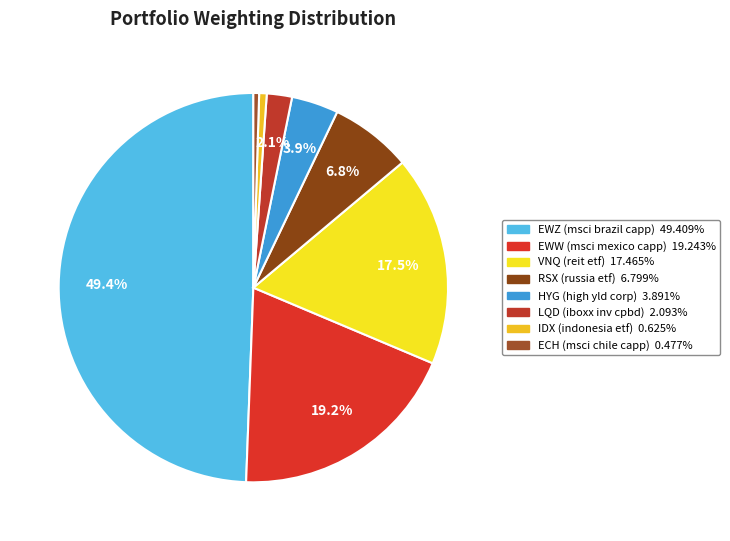

Which has a higher value, HYG (high yld corp) or VNQ (reit etf)?

VNQ (reit etf)